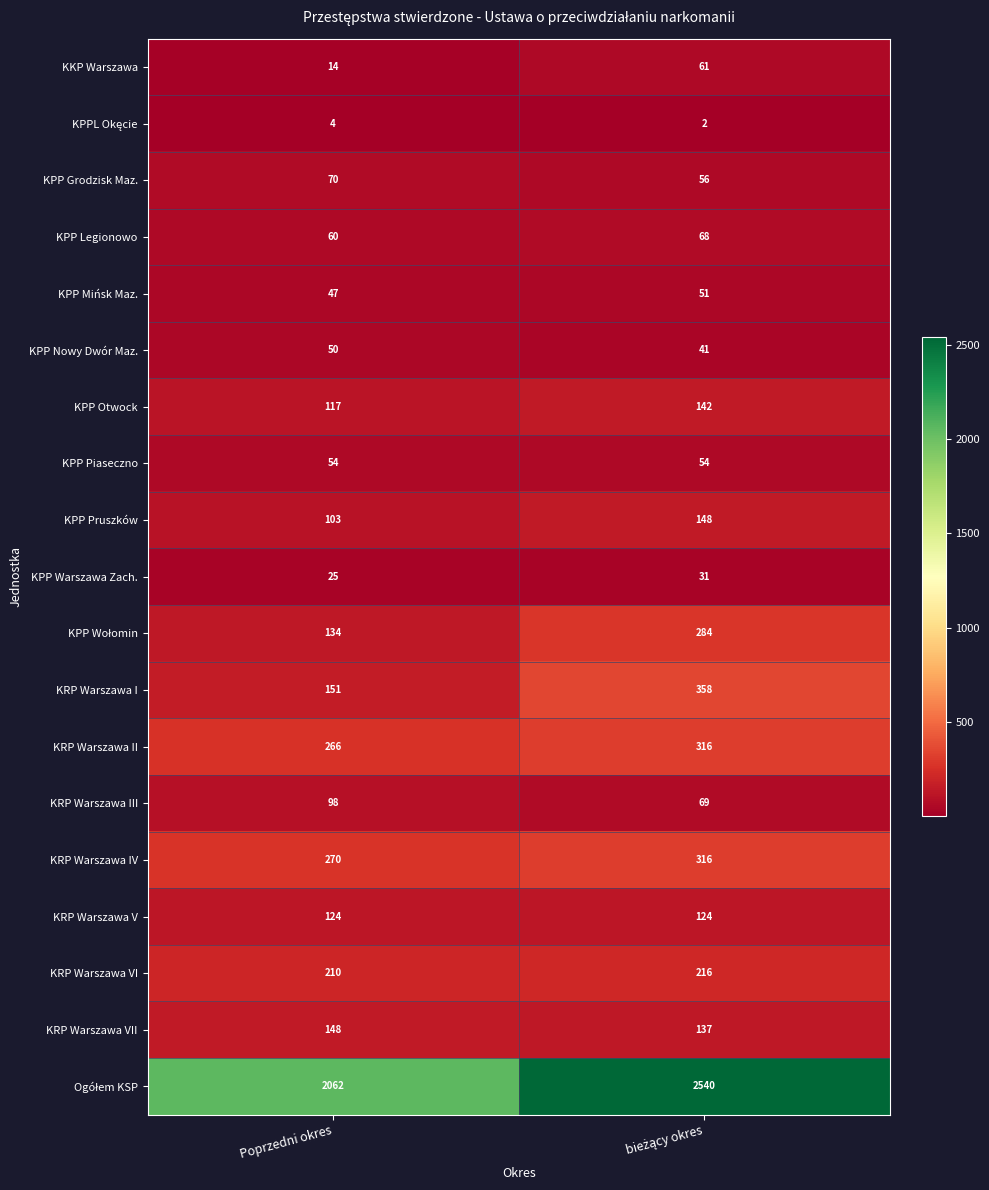

Is the value of KPP Piaseczno at Poprzedni okres greater than the value of KPP Pruszków at Poprzedni okres?

No